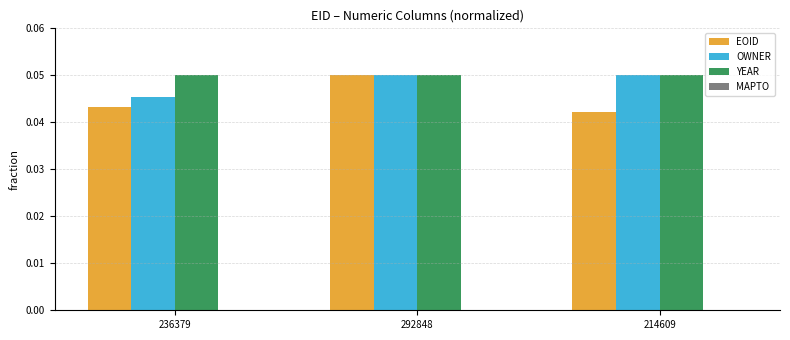

What is the label of the 2nd bar from the right?

292848